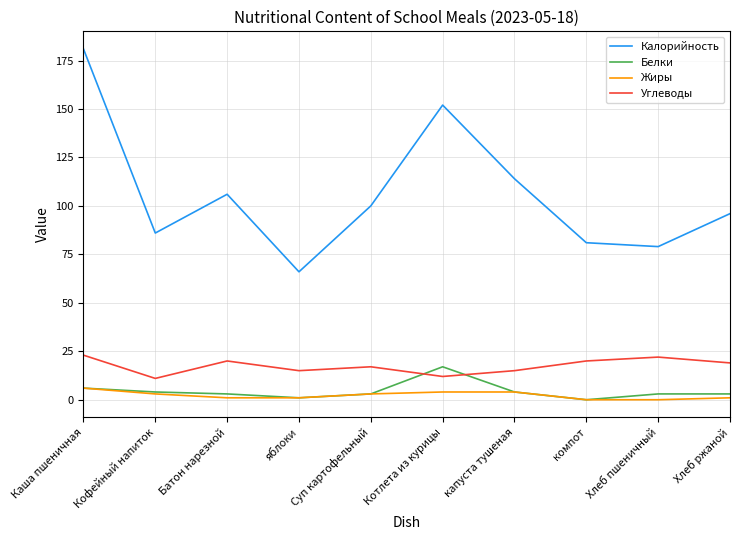

How many times do Белки and Углеводы cross each other?

2